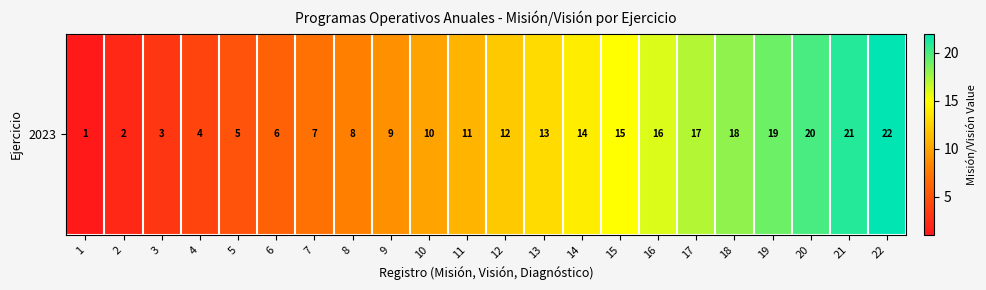

What is the difference between the maximum and second lowest values?

20